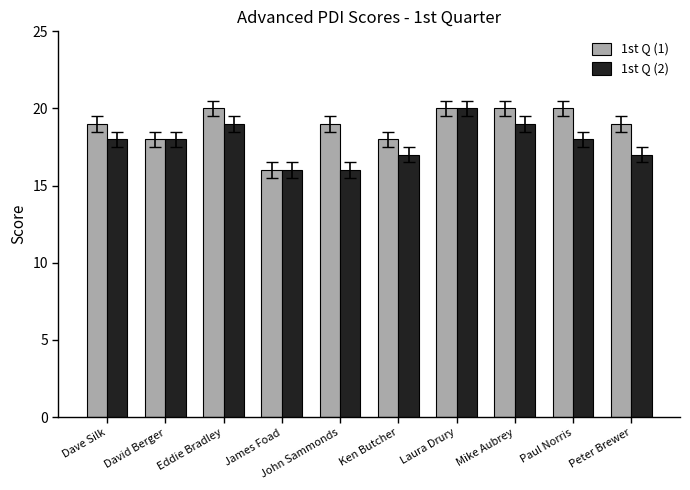

What is the sum of the 1st Q (1) values at David Berger and Laura Drury?

38